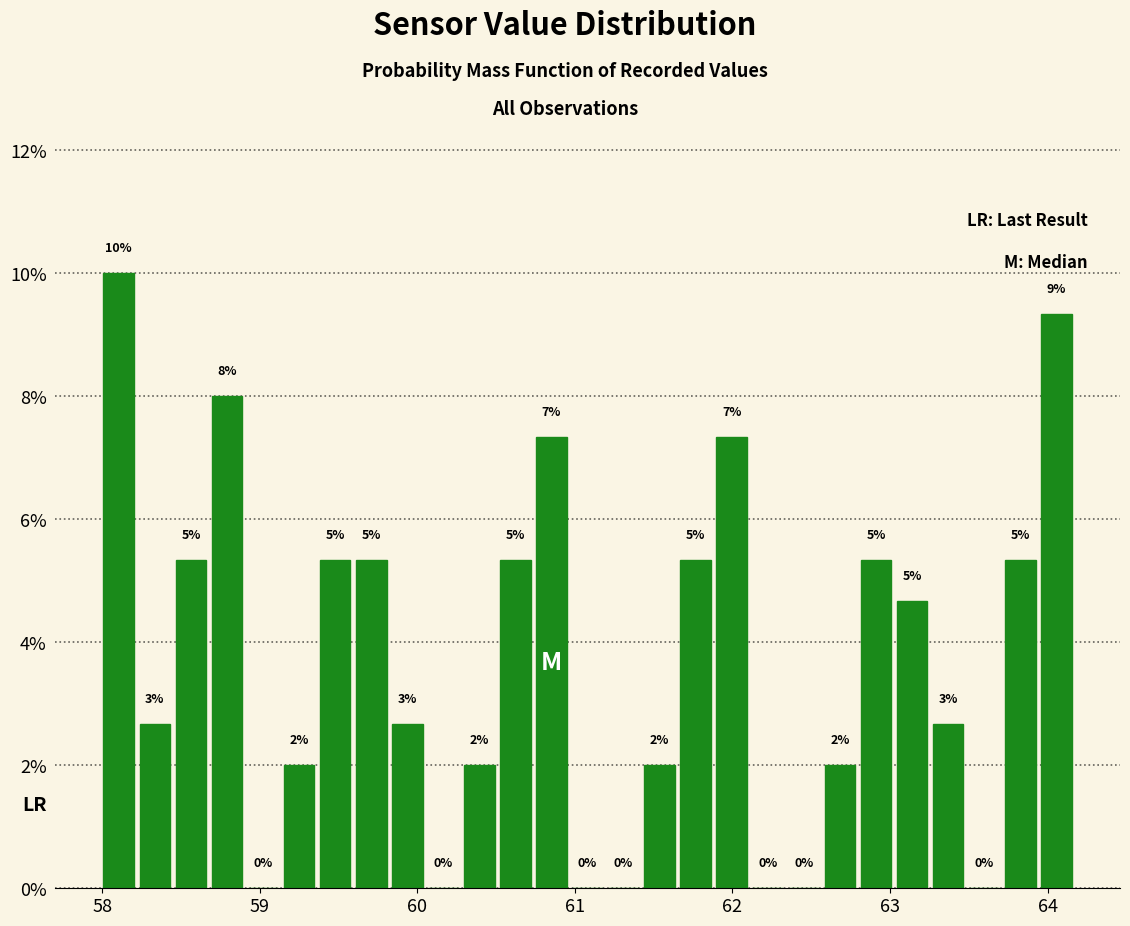

Around what value on the x-axis is the tallest bar? Give the approximate position of its centre, as read against the axis.

58.1